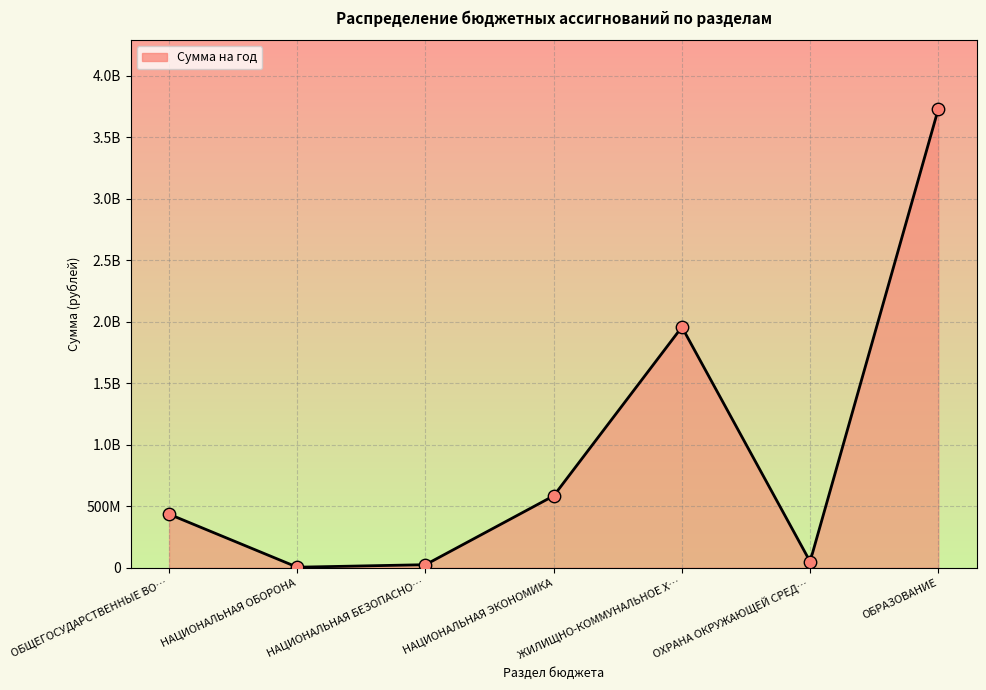

Between НАЦИОНАЛЬНАЯ БЕЗОПАСНО… and НАЦИОНАЛЬНАЯ ОБОРОНА, which is larger?

НАЦИОНАЛЬНАЯ БЕЗОПАСНО…